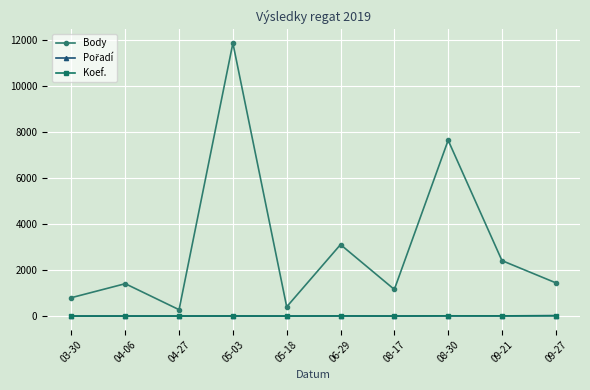

Which series changed the most between 08-17 and 09-27?

Body